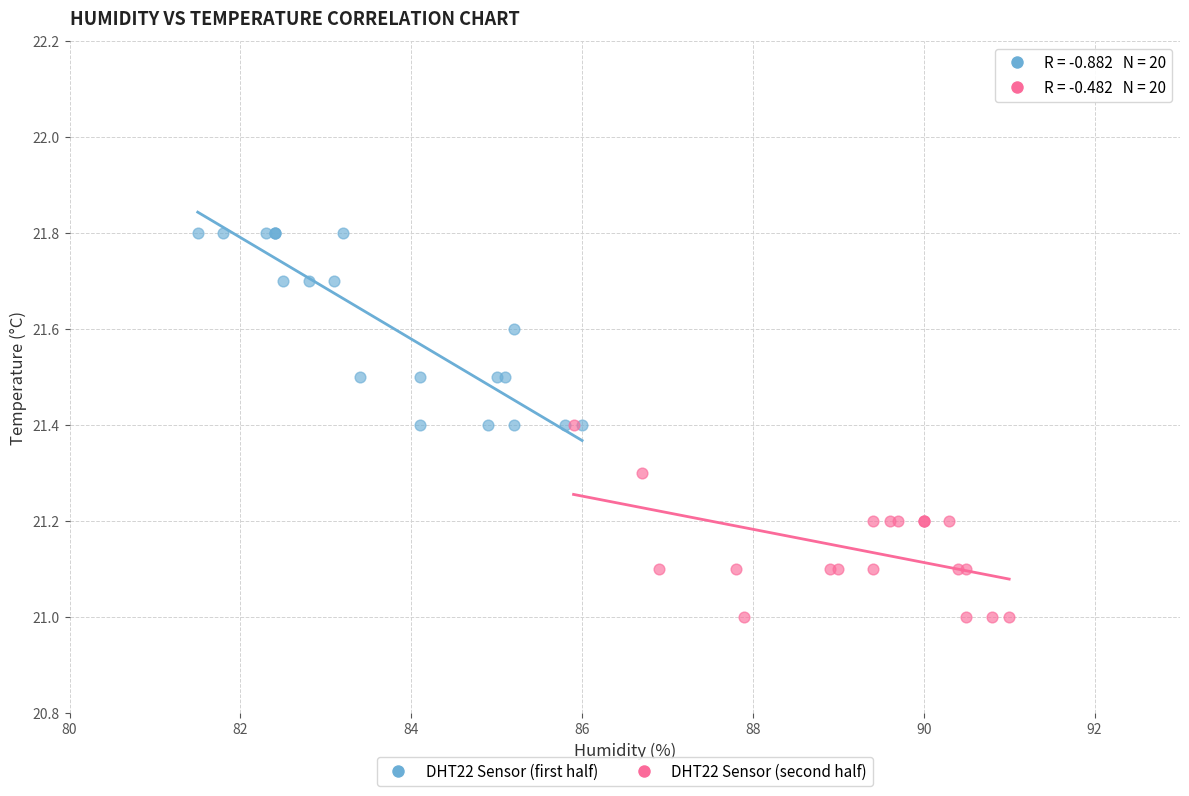

Which series reaches the maximum Y coordinate?

DHT22 Sensor (first half)